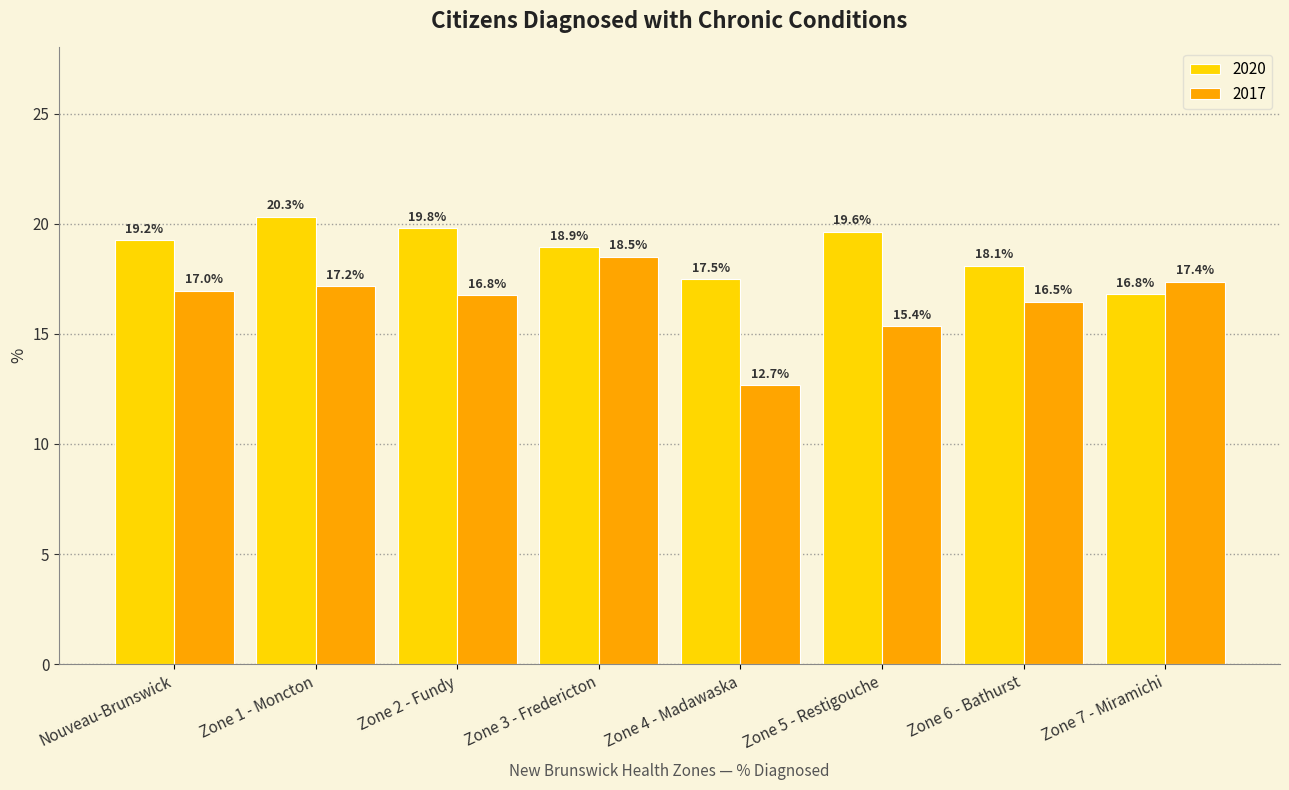

Where does the 2017 series first go above 16?

Nouveau-Brunswick